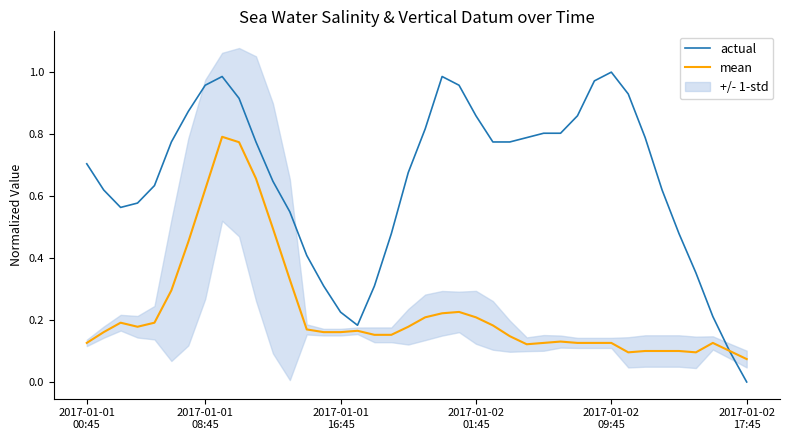

Rank the series by their maximum value, from highest to lowest.

actual, mean